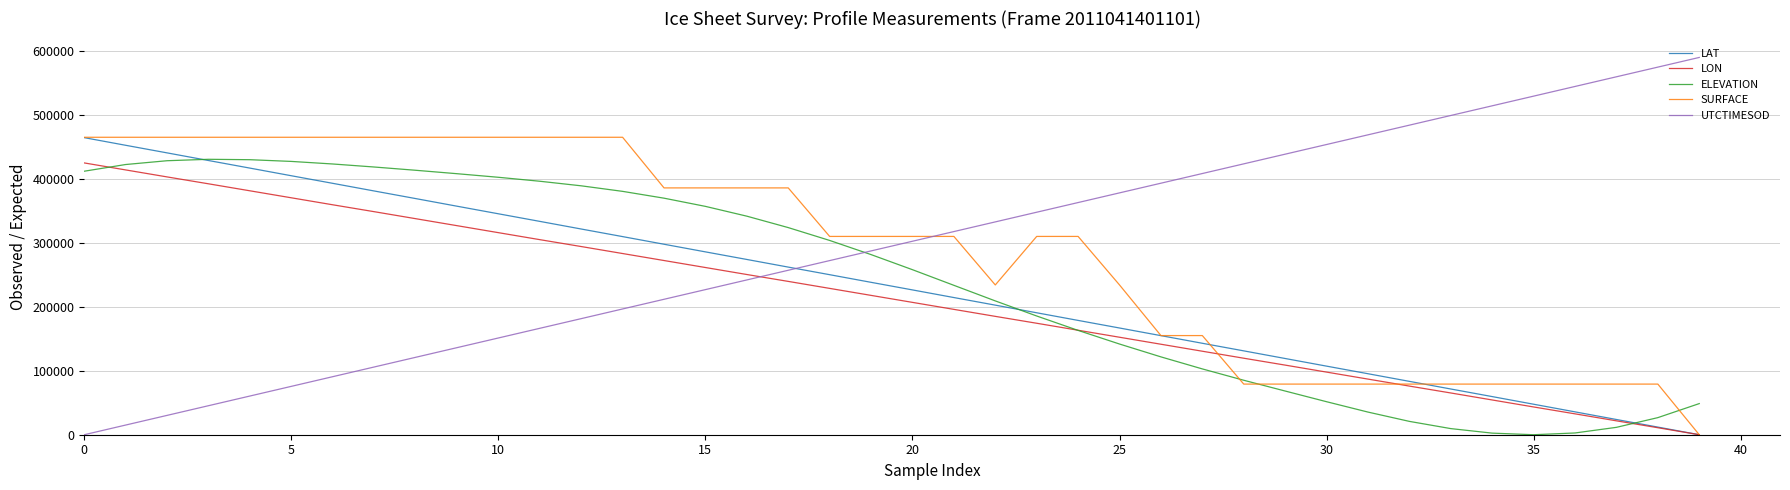

Count the number of data series in this chart.

5